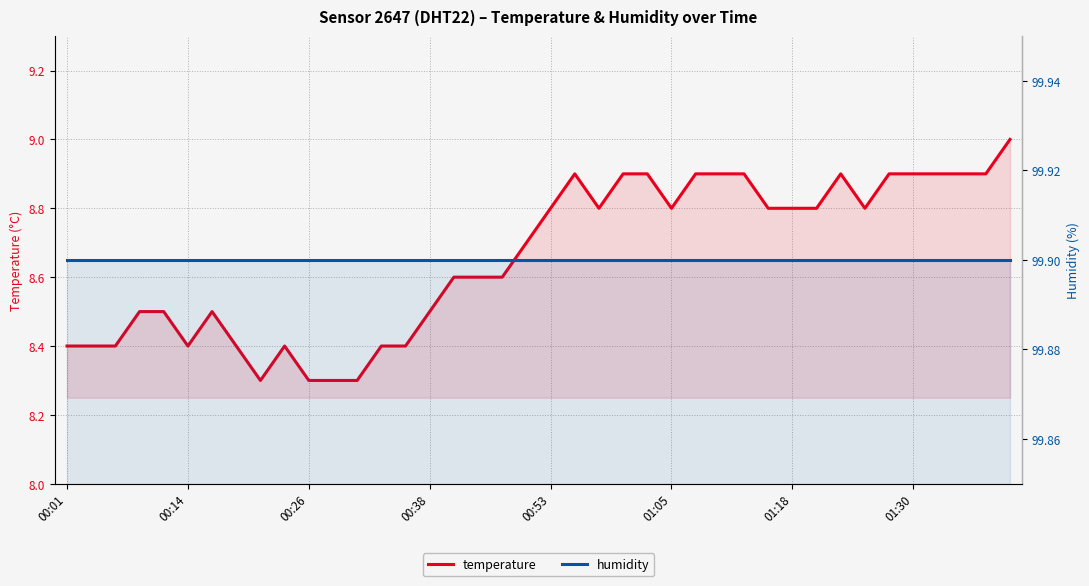

Rank the series at 18 from highest to lowest value.

humidity, temperature